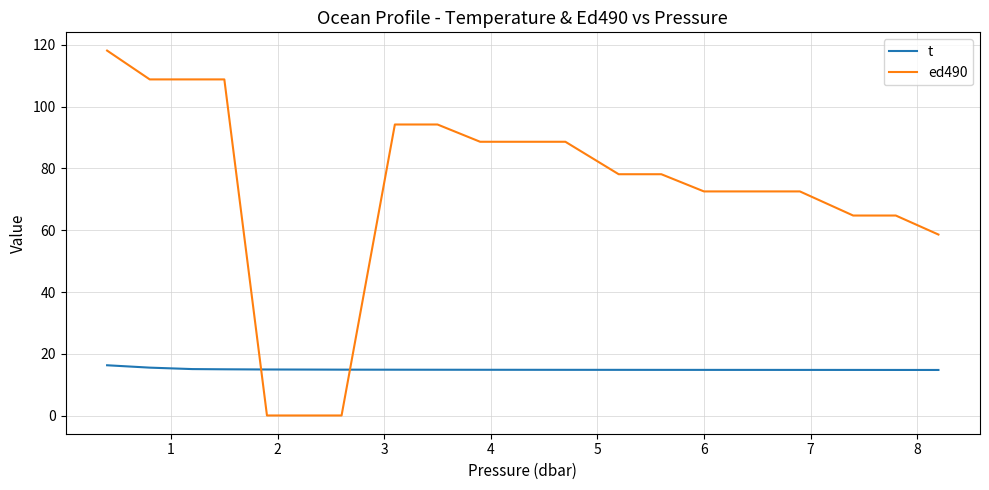

Does the chart have visible grid lines?

Yes